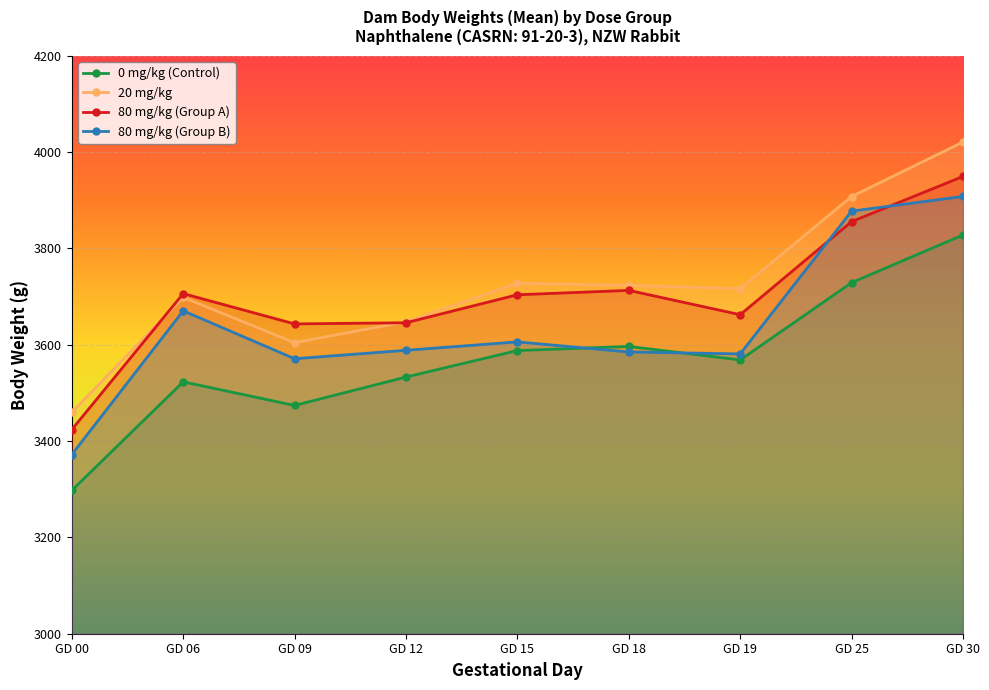

Which series changed the most between GD 06 and GD 19?

80 mg/kg (Group B)